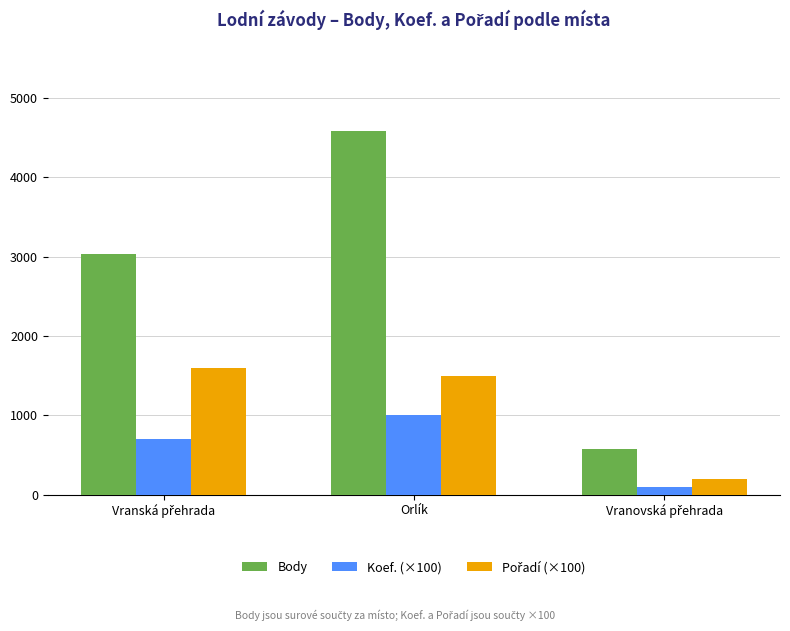

At how many categories does at least one series exceed 3380?

1